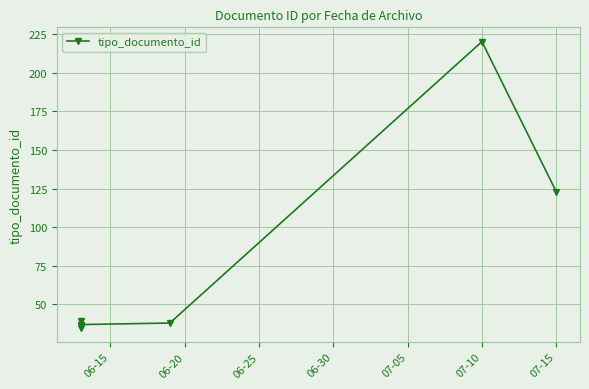

Reading left to right, transcribe all the data shown in this chart.

35	36	39	37	38	220	123